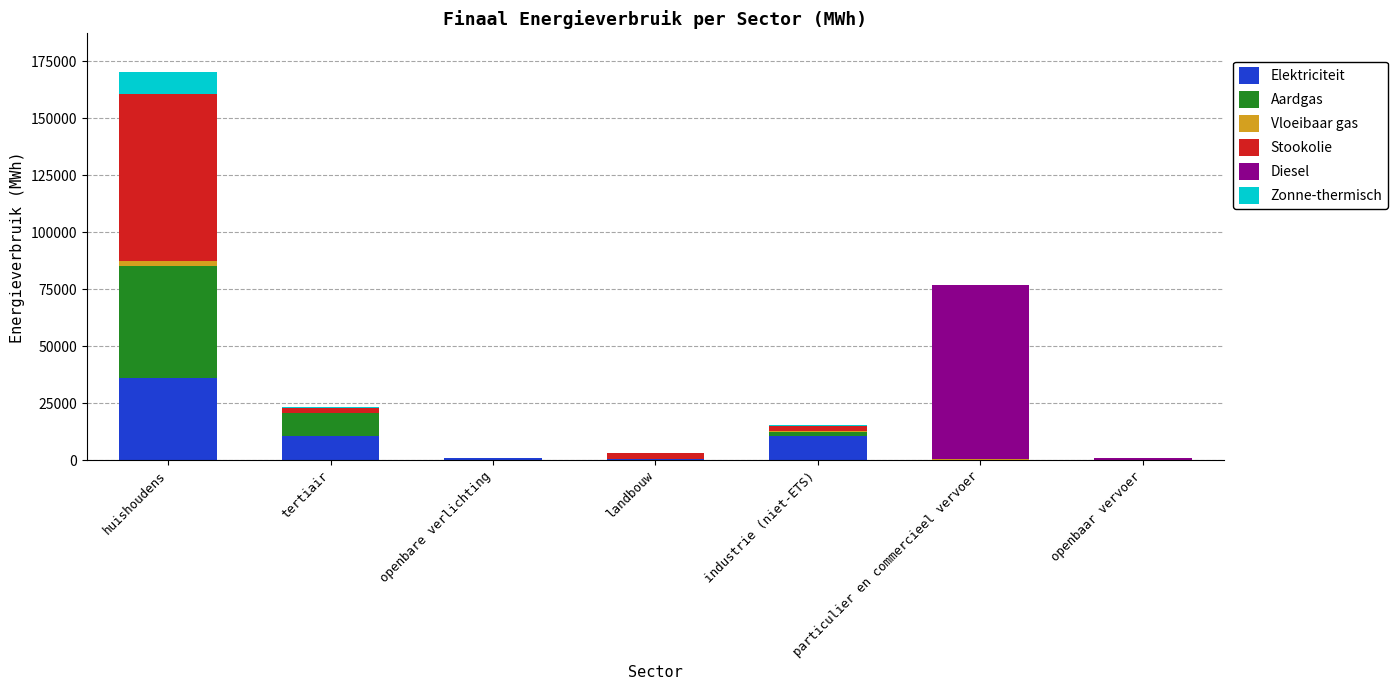

What is the highest value of the Elektriciteit series?

36280.8